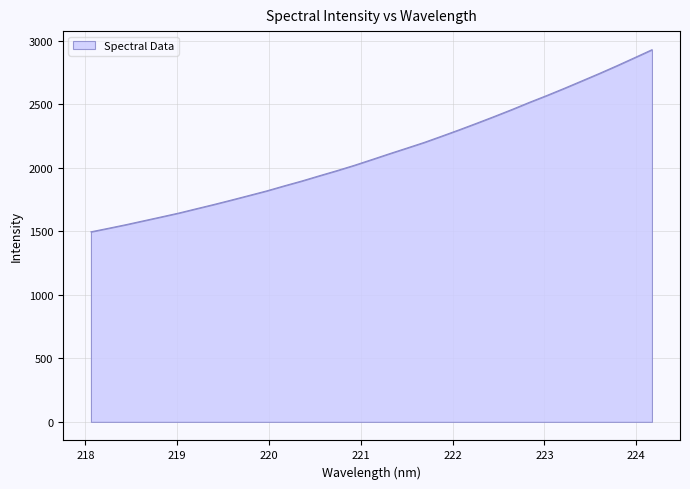

What is the minimum value shown in the chart?

1496.5